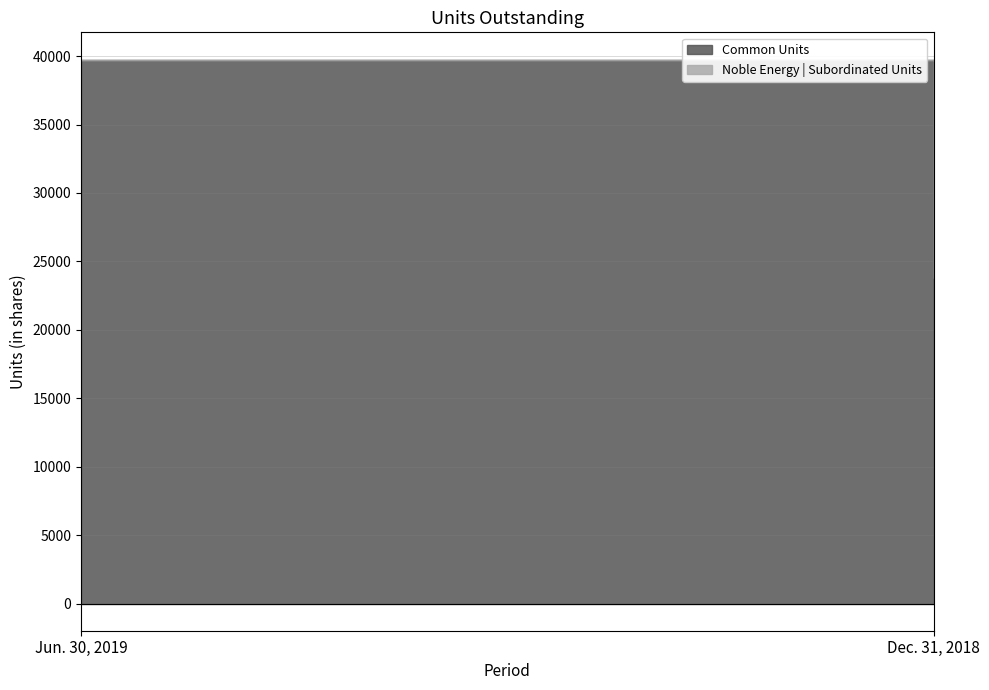

List the series in order of their peak value, lowest first.

Noble Energy | Subordinated Units, Common Units